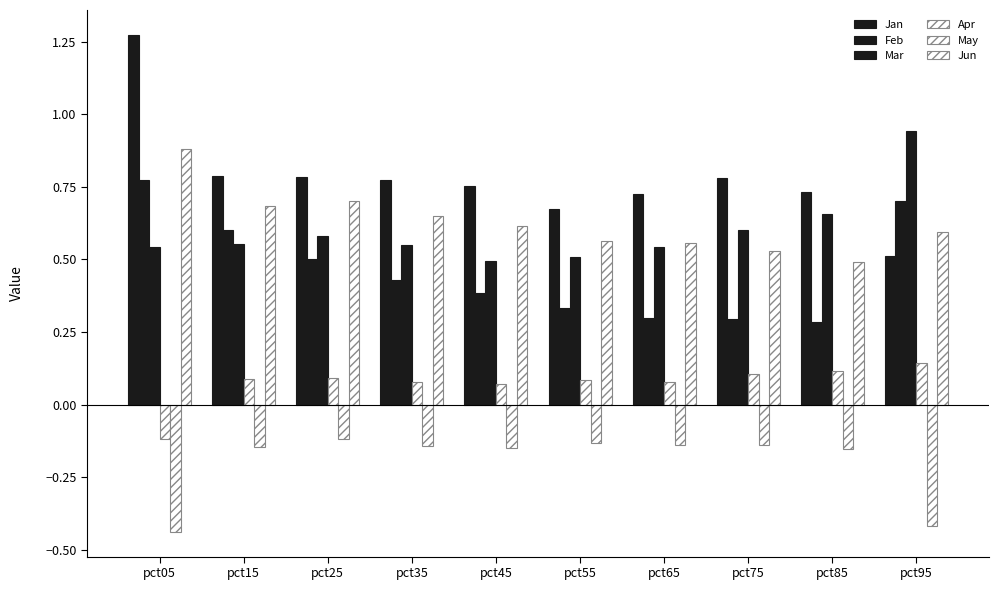

The value of Mar at pct35 is 0.9. True or false?

False